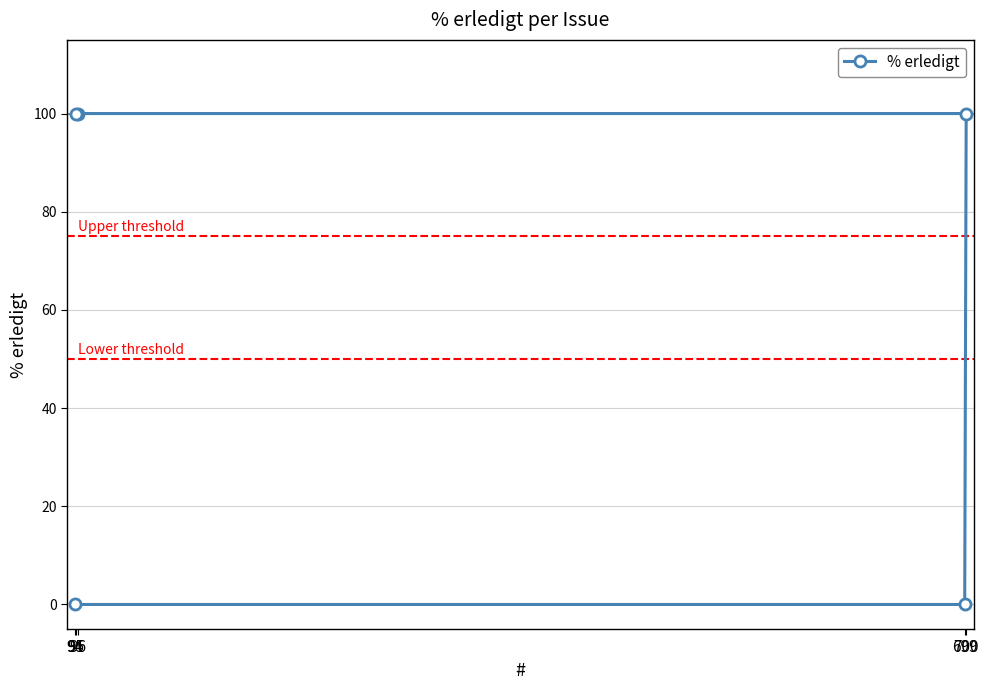

Which category has the highest value across all series?

96